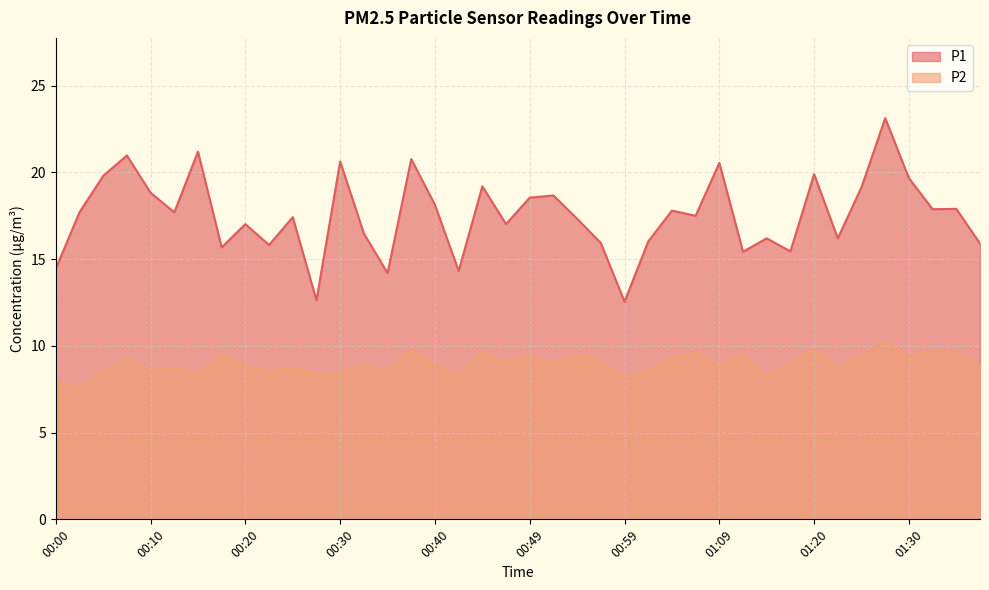

What are all the series names shown in the legend?

P1, P2